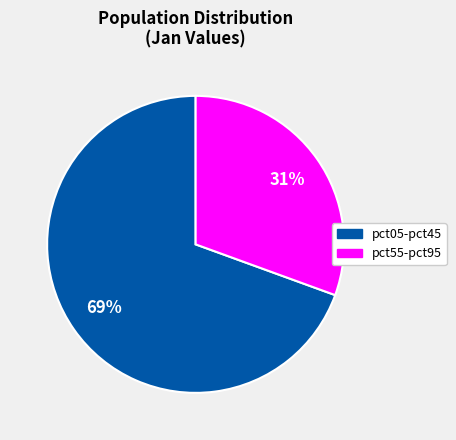

To the nearest percent, what is the average slice percentage?

50%